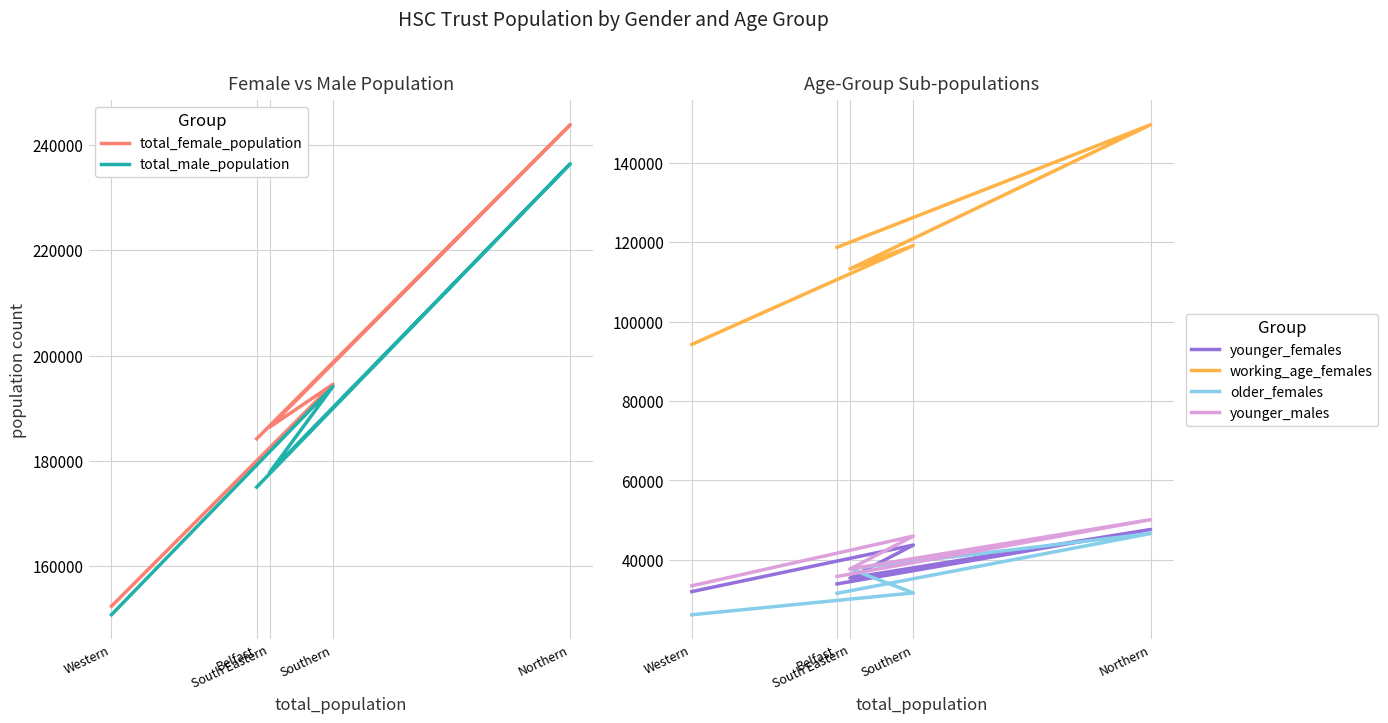

The younger_females series shows 78607 at Southern. True or false?

False